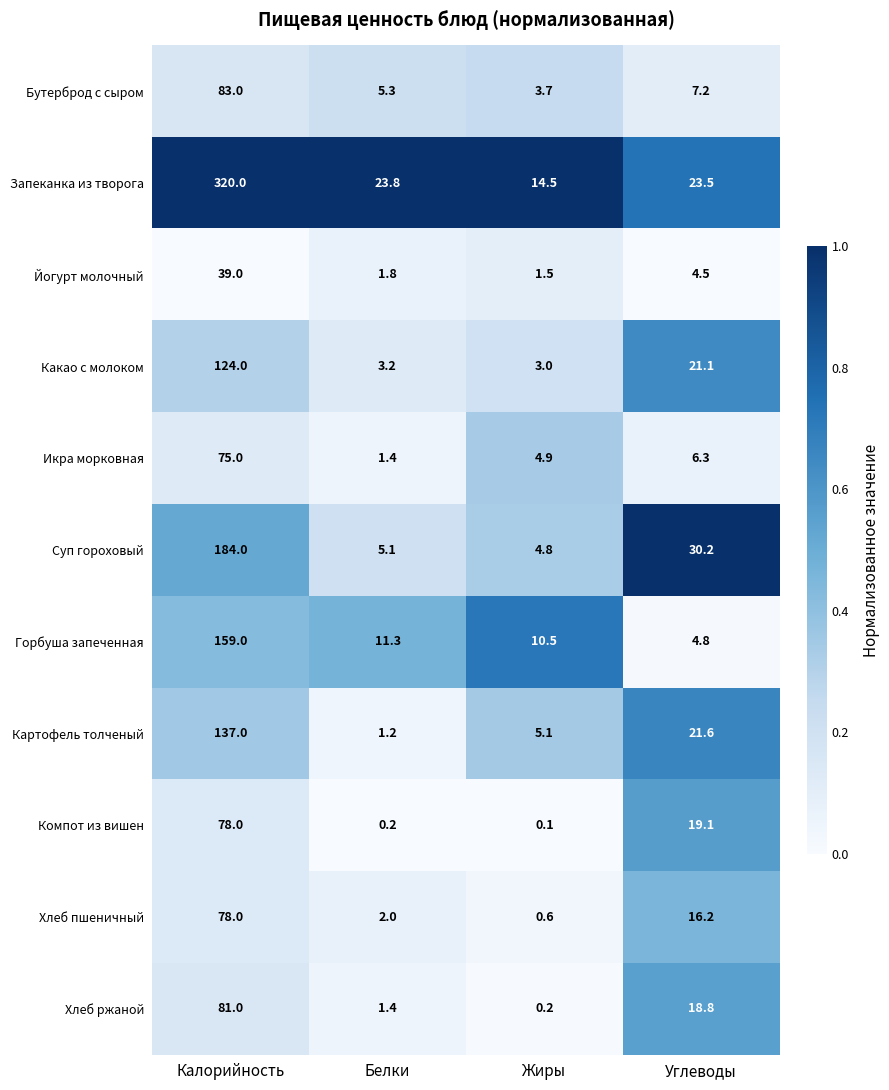

Which category has the lowest value in the Какао с молоком series?

Жиры